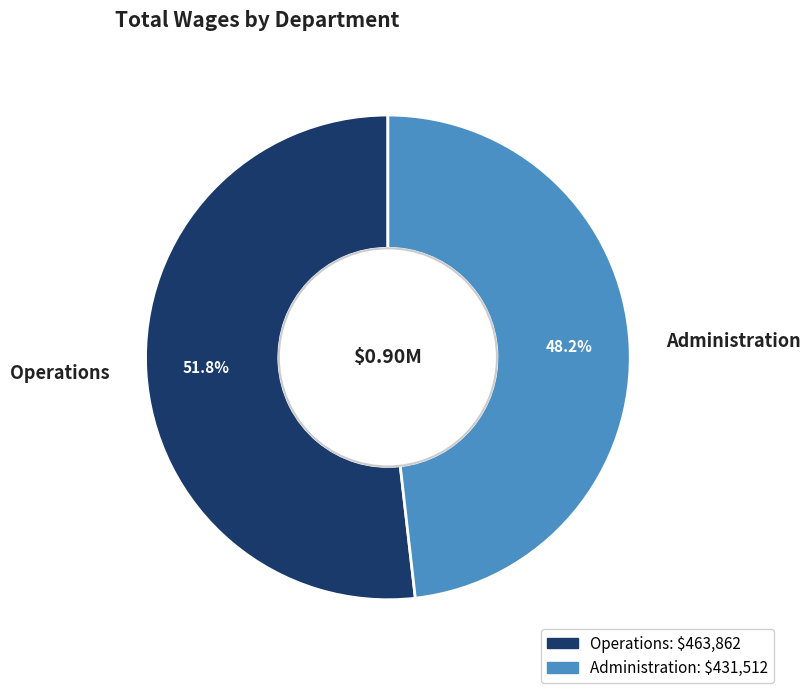

Rank the categories by value from highest to lowest.

Operations, Administration